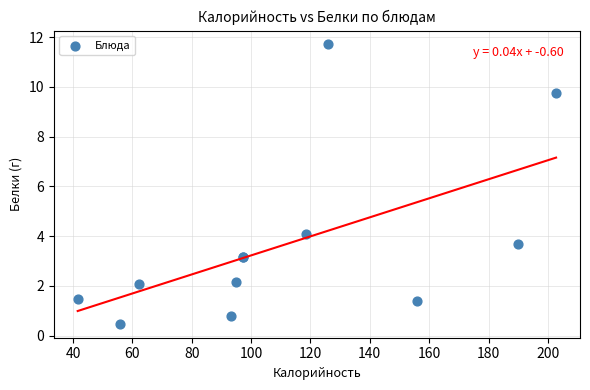

What Y value in the scatter plot is closest to 6?

4.1